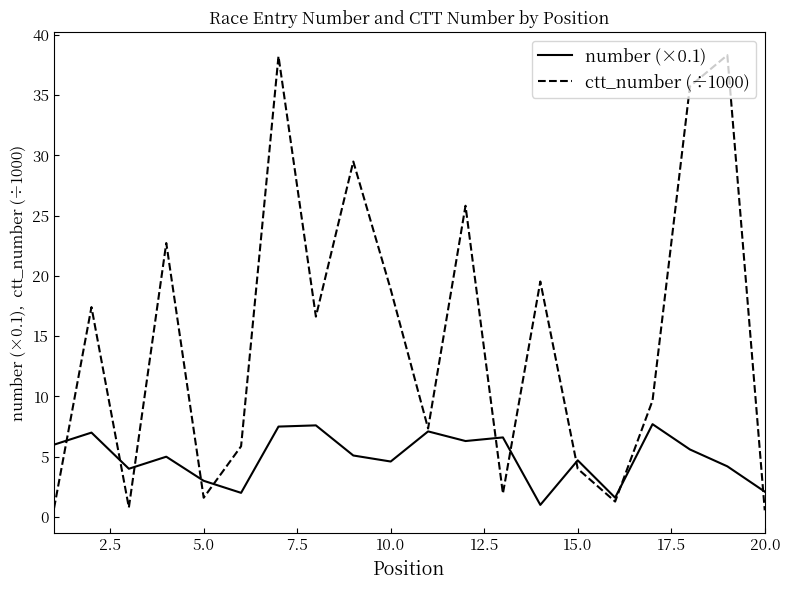

Rank the series by their maximum value, from highest to lowest.

ctt_number (÷1000), number (×0.1)